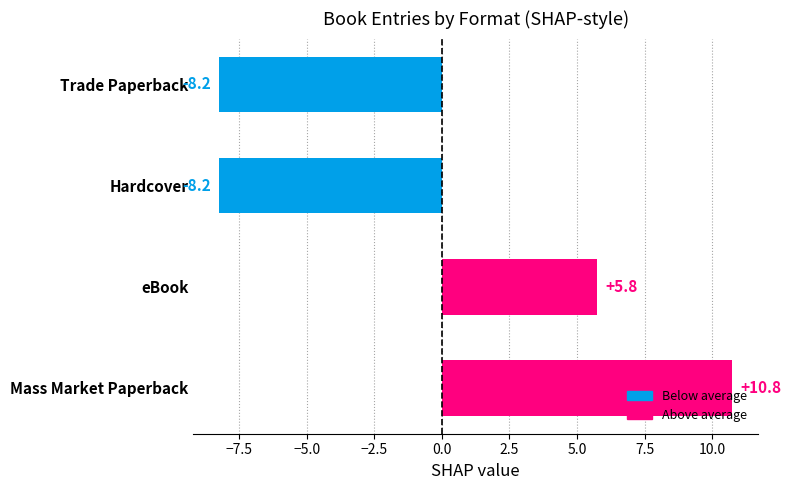

What value does the data have at eBook?

5.8